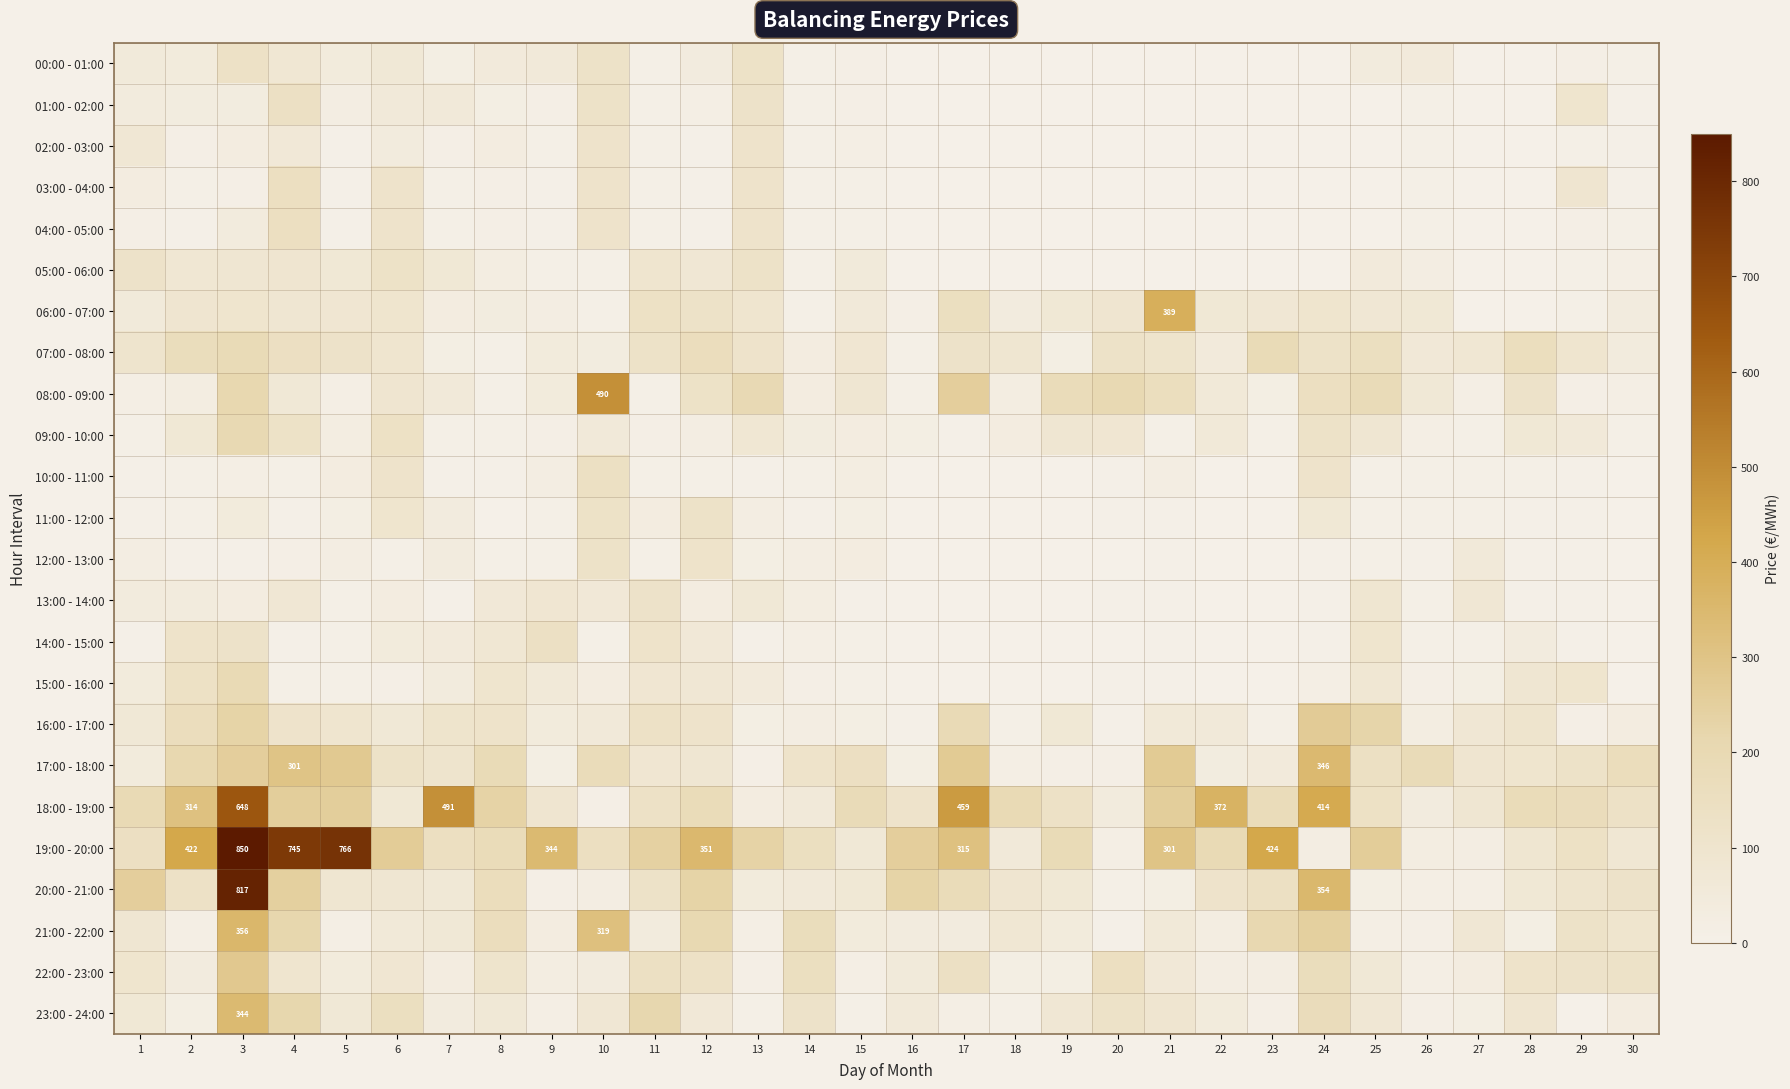

Which category has the highest value in the 18:00 - 19:00 series?

3